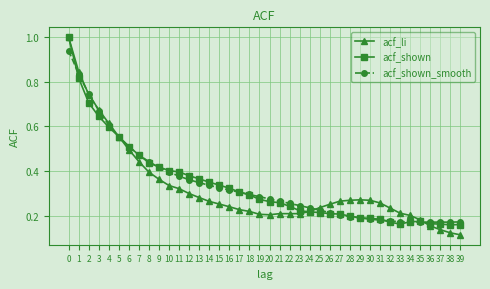

True or false: acf_shown and acf_shown_smooth cross at least once.

True